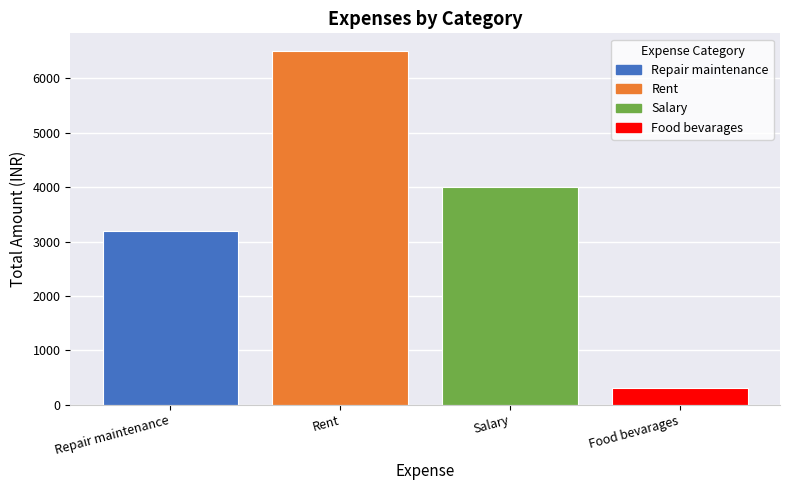

At which category does the chart reach its peak across all series?

Rent